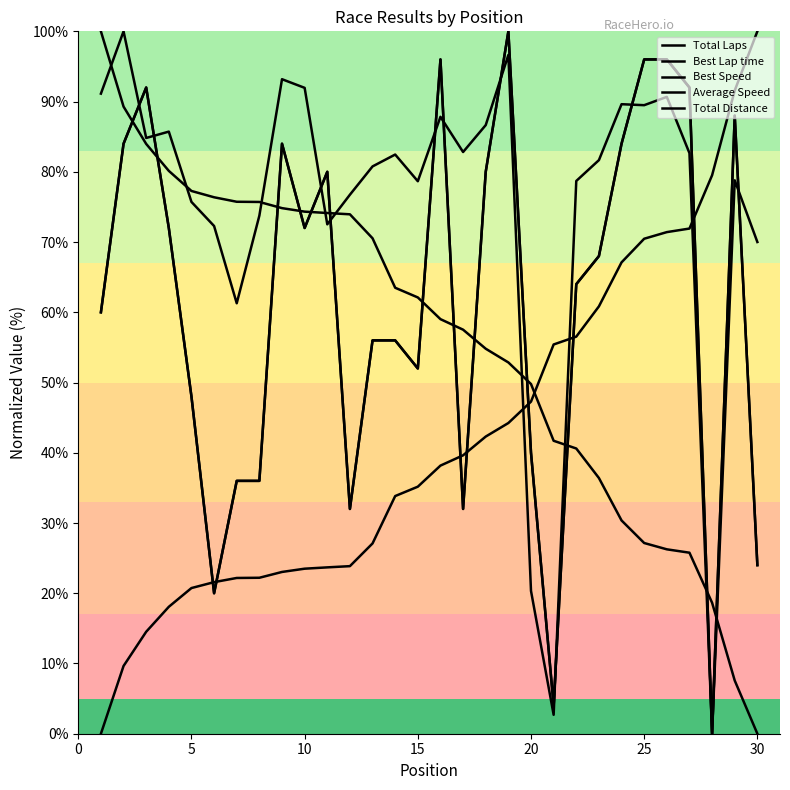

Does the chart display data point markers on the line(s)?

No